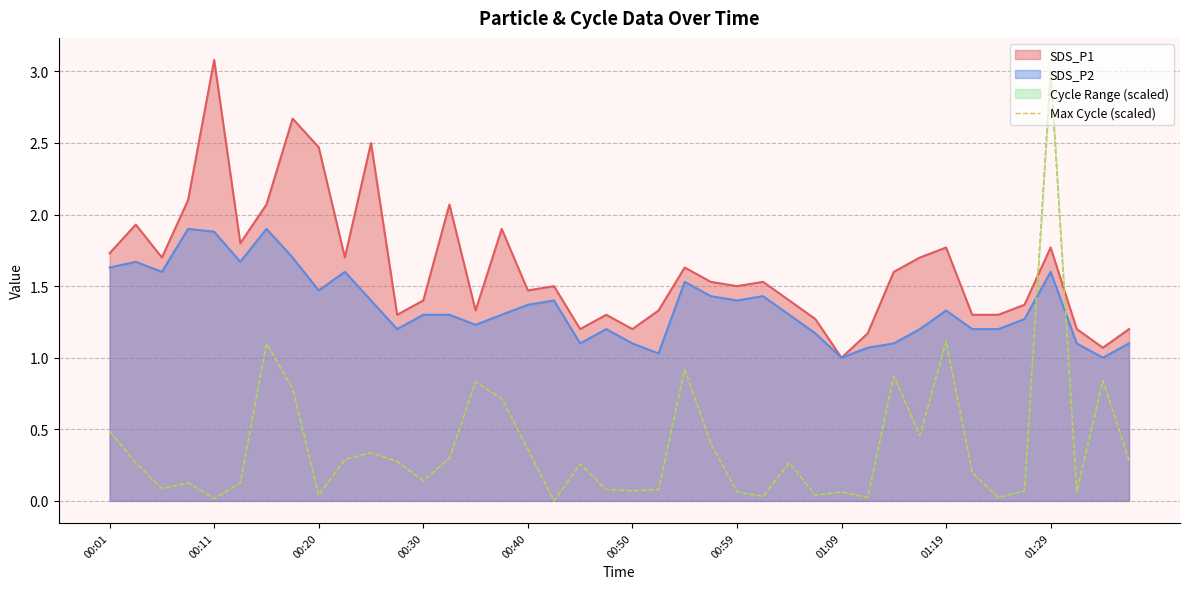

What position from the left is 15?

16